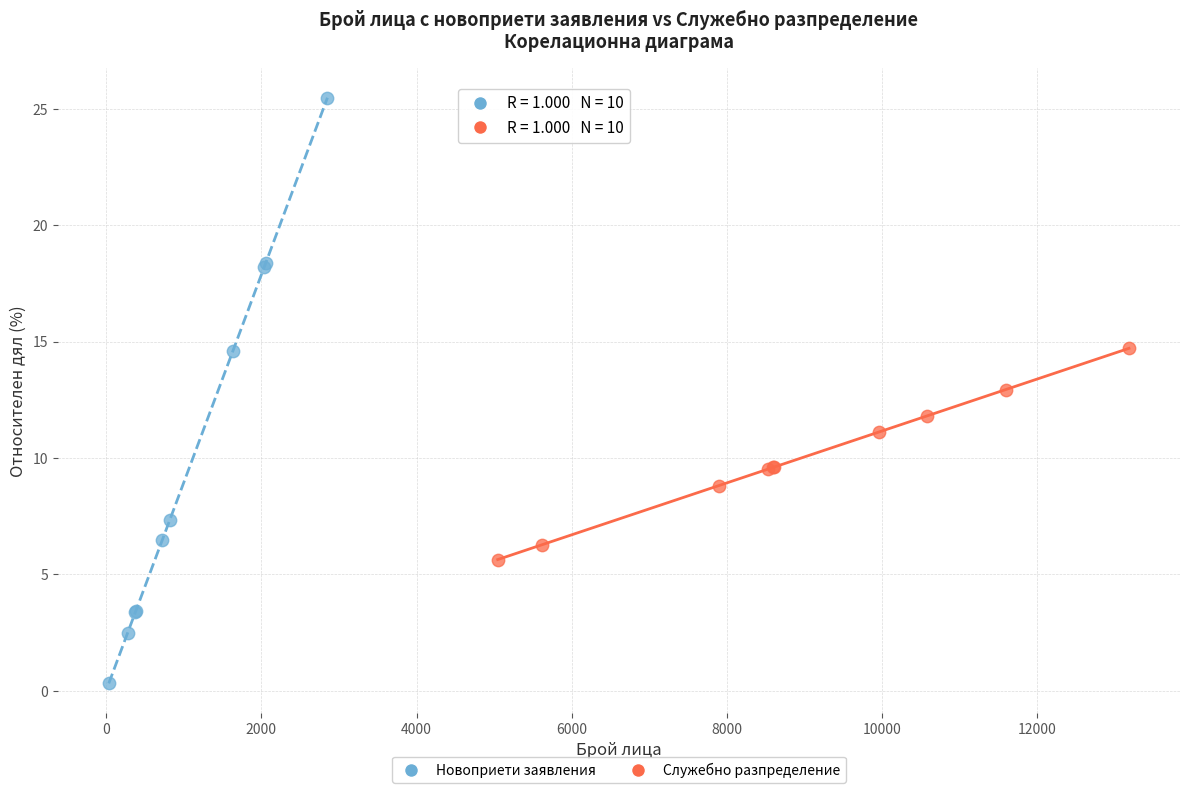

Which series reaches the minimum Y coordinate?

Новоприети заявления